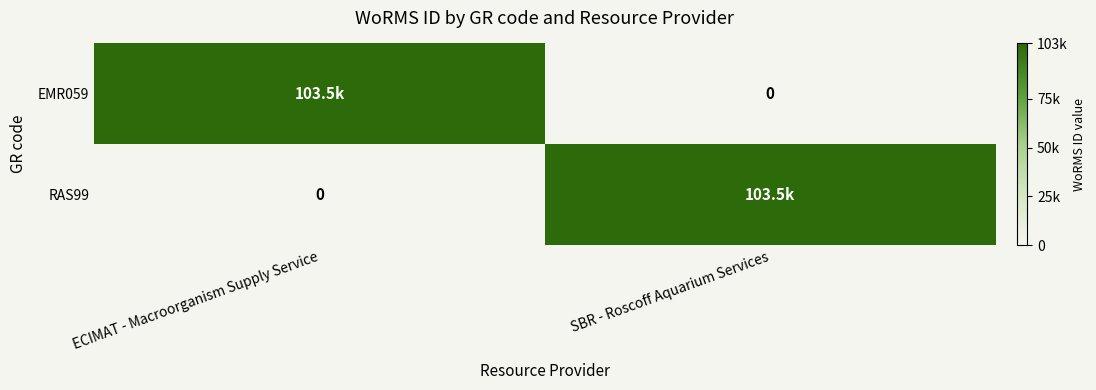

Rank the series by their maximum value, from lowest to highest.

EMR059, RAS99